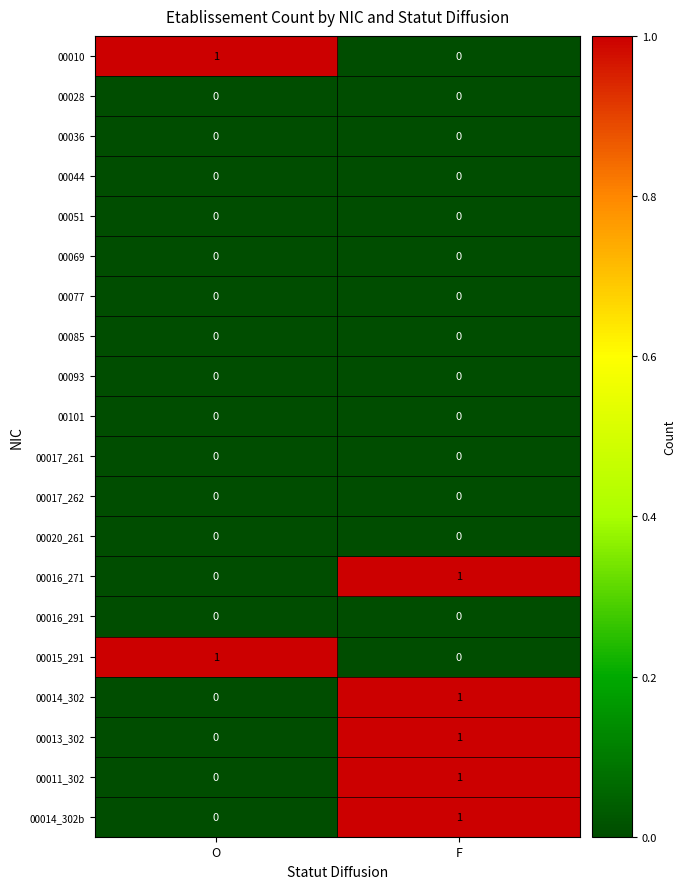

The 00017_262 series shows 0 at F. True or false?

True